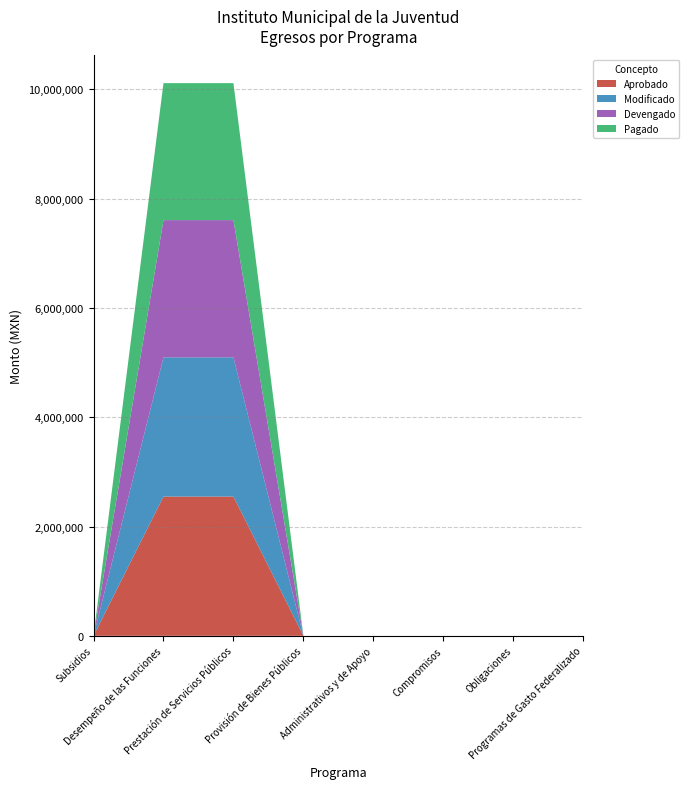

Reading right to left, what are all the values shown in this chart?

Aprobado: 0.0	0.0	0.0	0.0	0.0	2547994.0	2547994.0	0.0
Modificado: 0.0	0.0	0.0	0.0	0.0	2547725.0	2547725.0	0.0
Devengado: 0.0	0.0	0.0	0.0	0.0	2510873.4	2510873.4	0.0
Pagado: 0.0	0.0	0.0	0.0	0.0	2506976.4	2506976.4	0.0